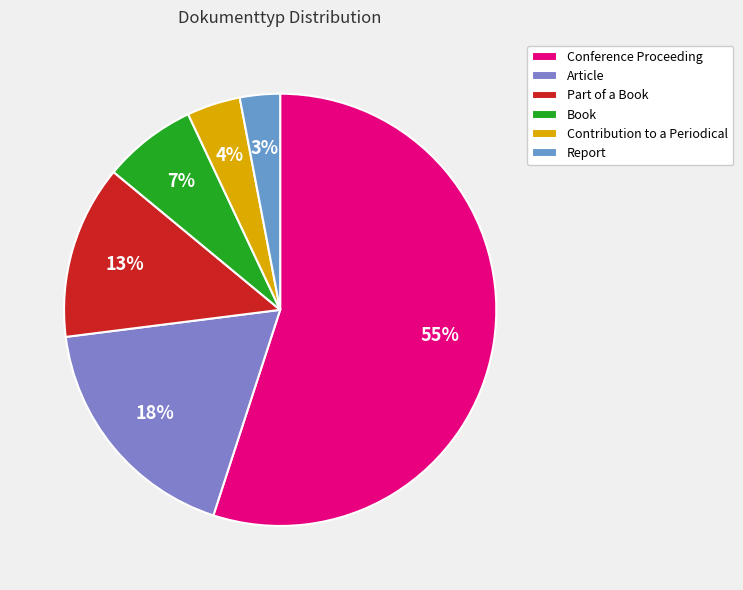

To the nearest percent, what percentage of the pie is Book?

7%